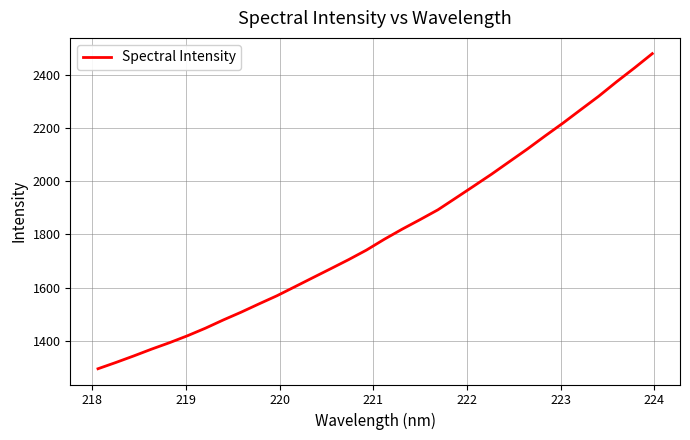

What is the minimum value shown in the chart?

1295.6